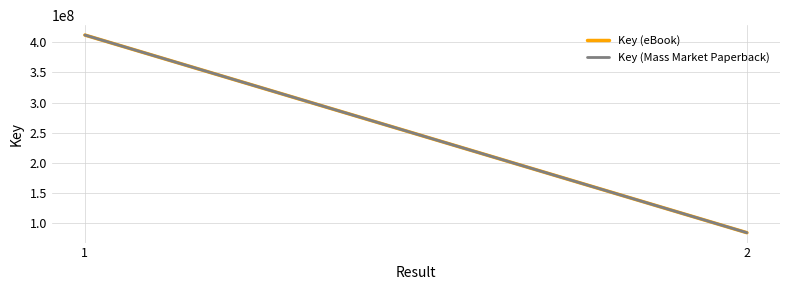

At which category is the sum across all series the highest?

1